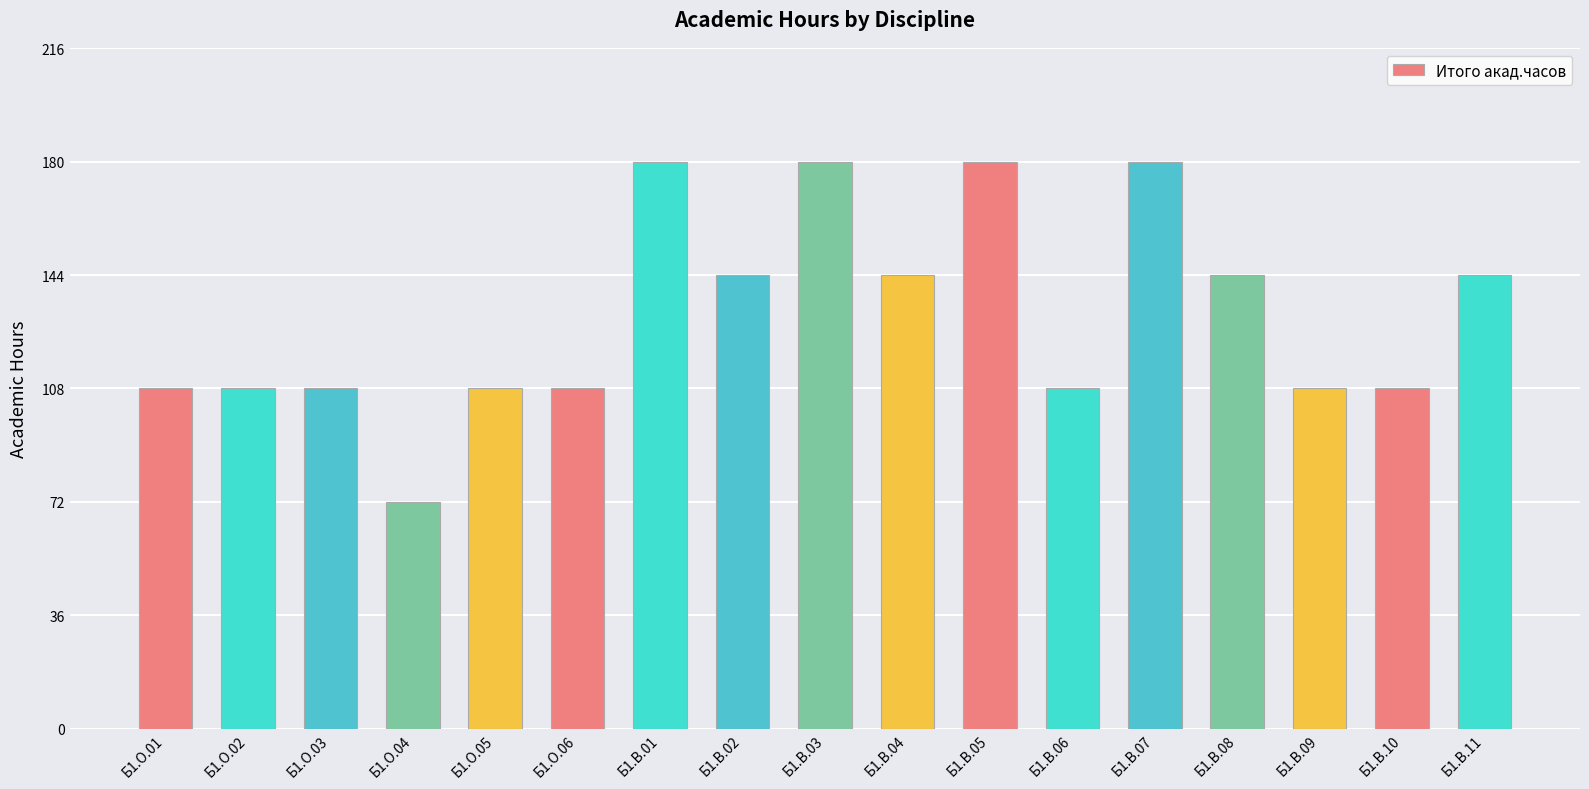

What is the average value?

131